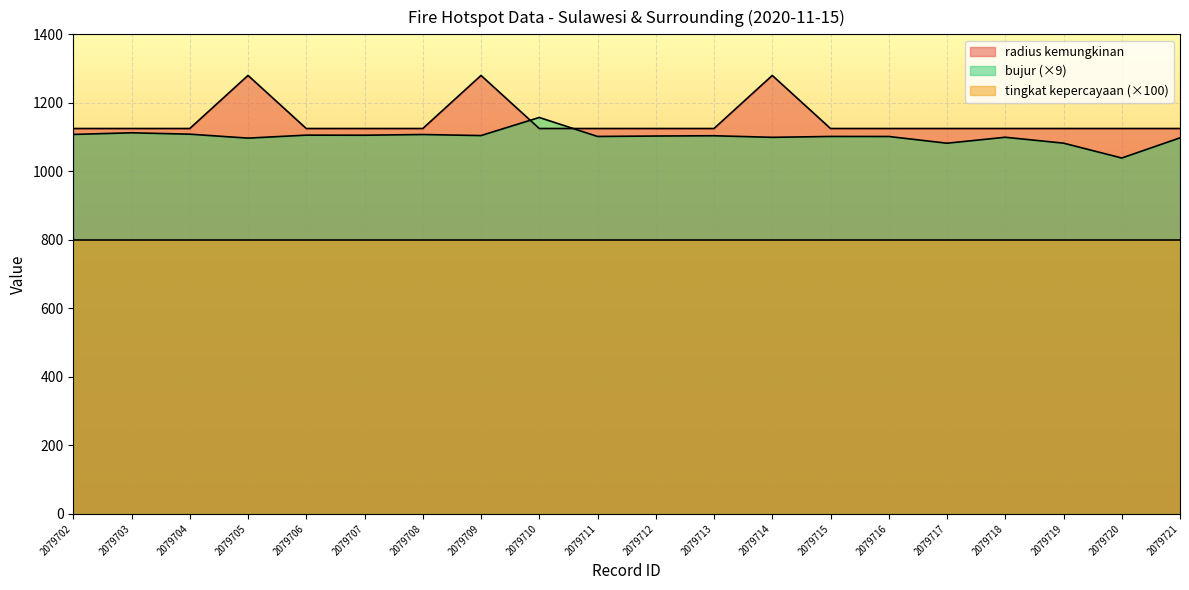

What is the value of the radius kemungkinan point at the 8th from the left?

1280.0